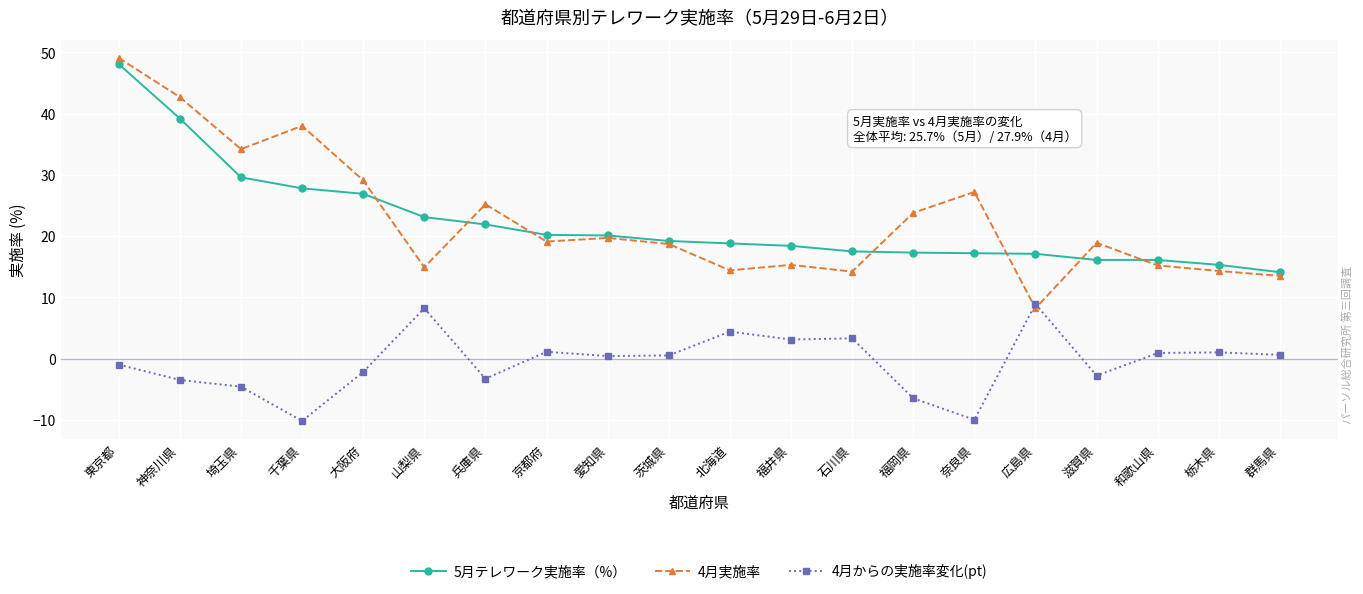

True or false: 4月からの実施率変化(pt) and 4月実施率 cross at least once.

True